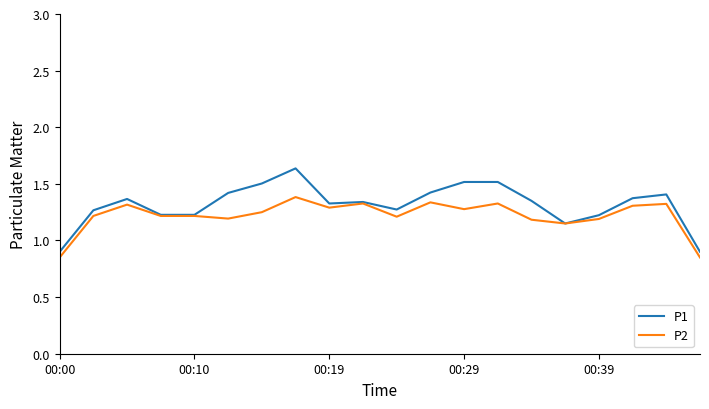

List the series in order of their peak value, highest first.

P1, P2